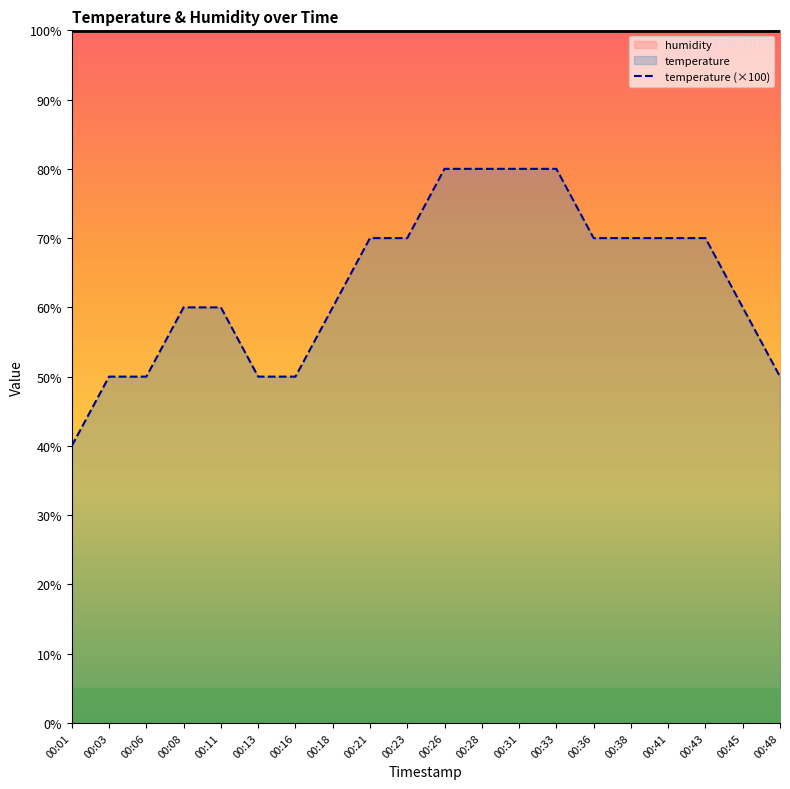

True or false: humidity has more than 1 points higher than both neighbors.

False